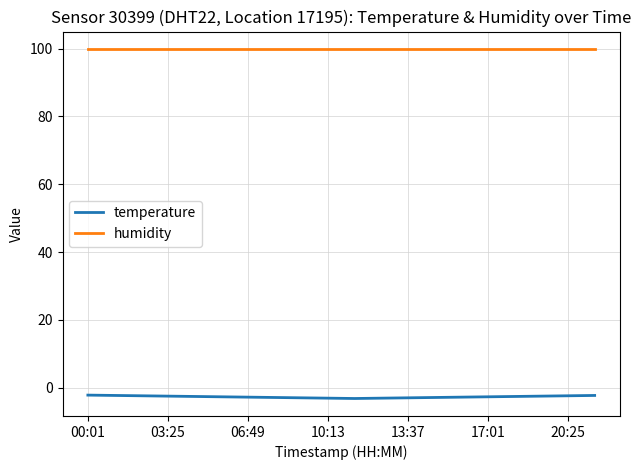

Which series has the largest total across all categories?

humidity